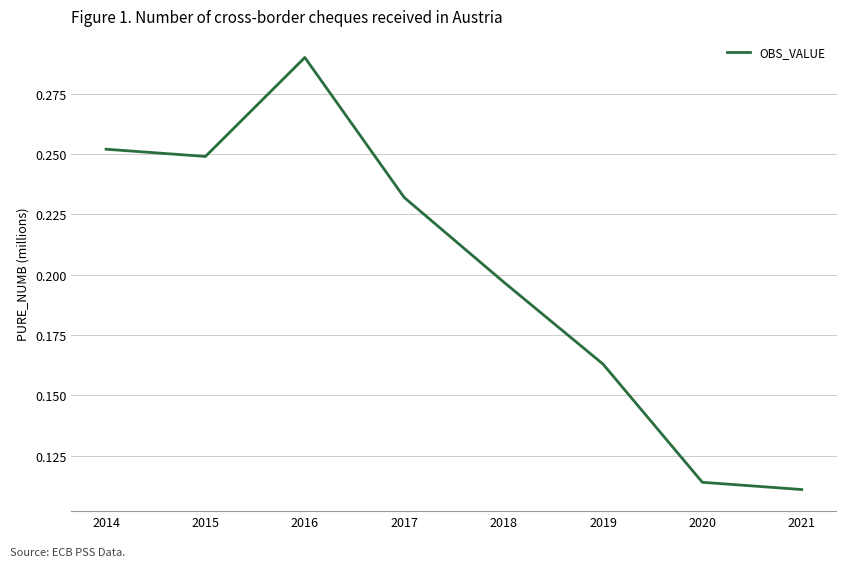

Where is the first local minimum?

2015